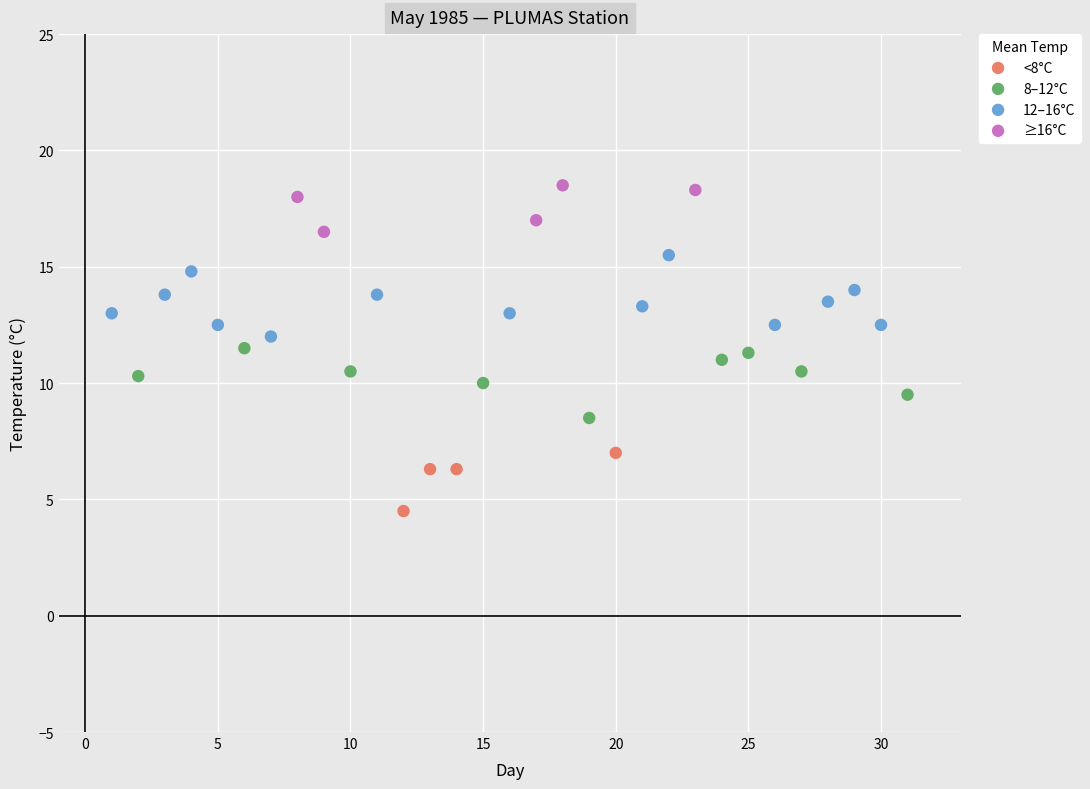

Which series contains the highest Y value?

≥16°C